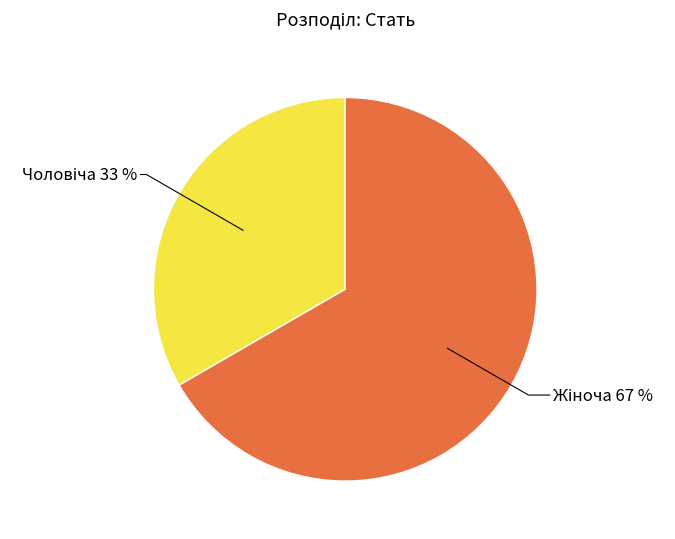

Is there a majority slice in this chart?

Yes